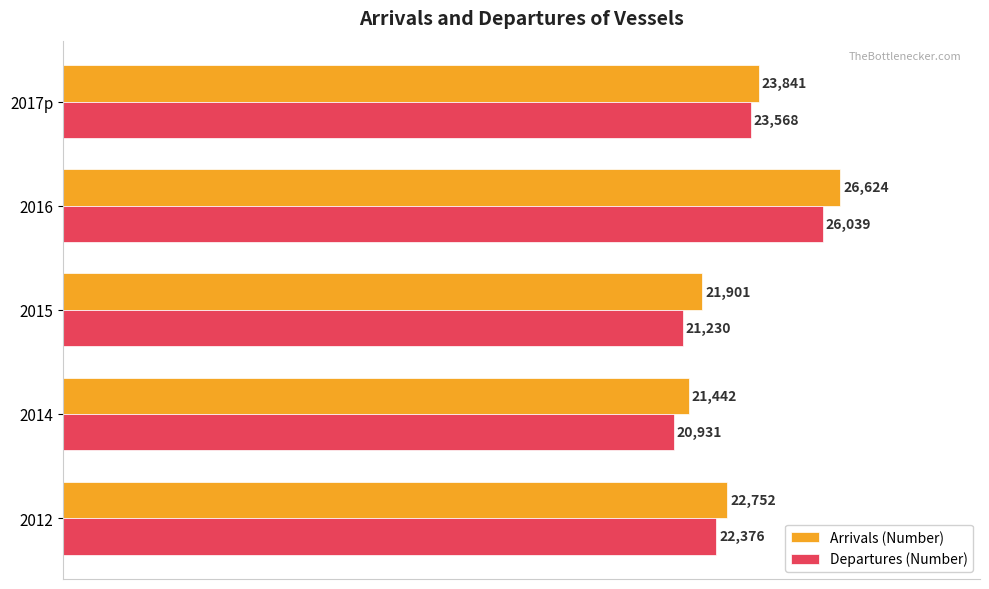

What is the difference between the maximum and minimum values in the Arrivals (Number) series?

5182